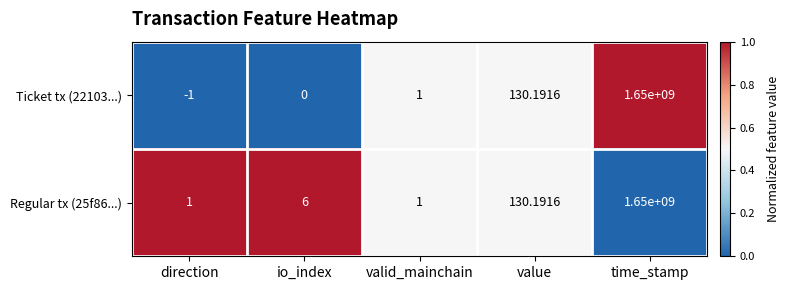

At which category does the chart reach its minimum across all series?

direction